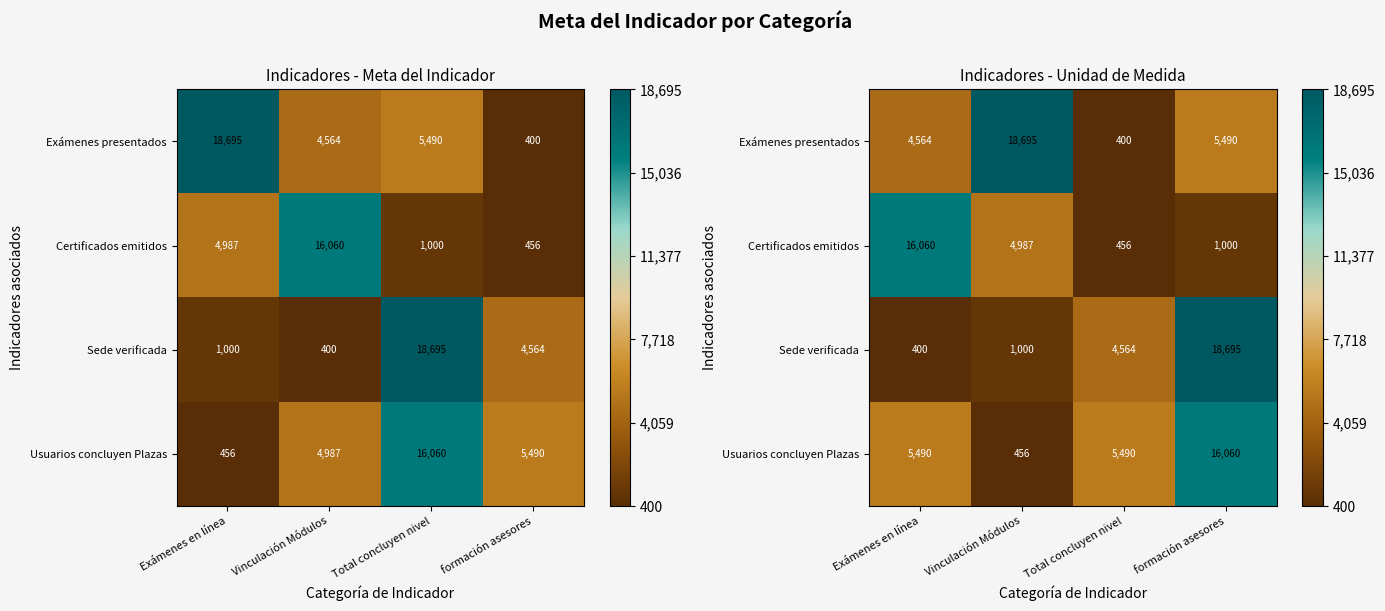

The Certificados emitidos series shows 0.1 at formación asesores. True or false?

False